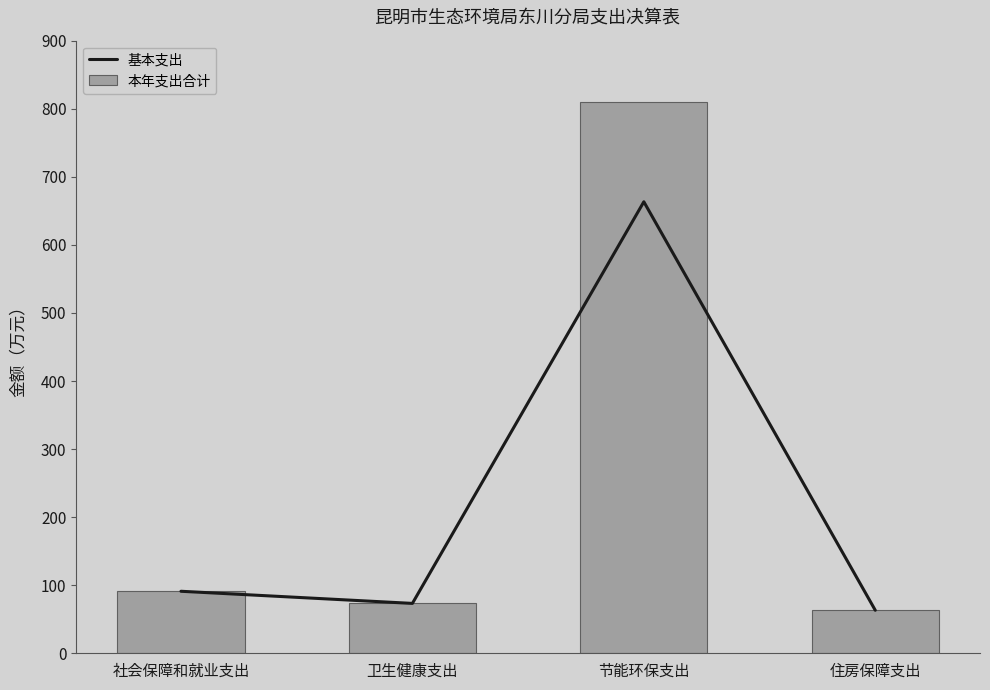

What is the sum of the 本年支出合计 values at 节能环保支出 and 社会保障和就业支出?

901.6